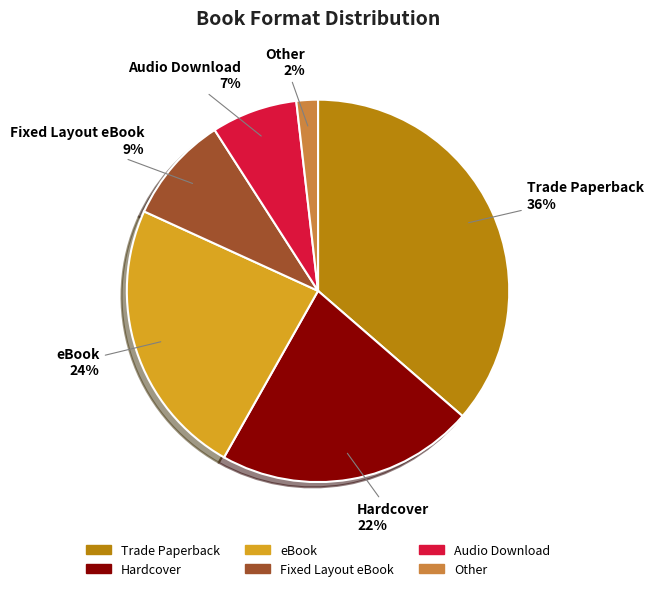

Rank the categories by value from highest to lowest.

Trade Paperback, eBook, Hardcover, Fixed Layout eBook, Audio Download, Other